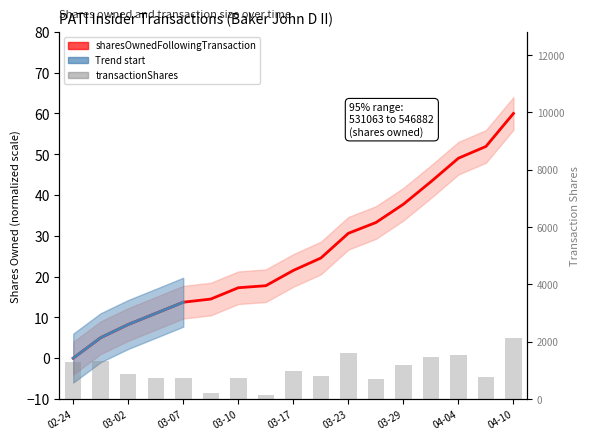

What is the sum of all sharesOwnedFollowingTransaction values?

439.3